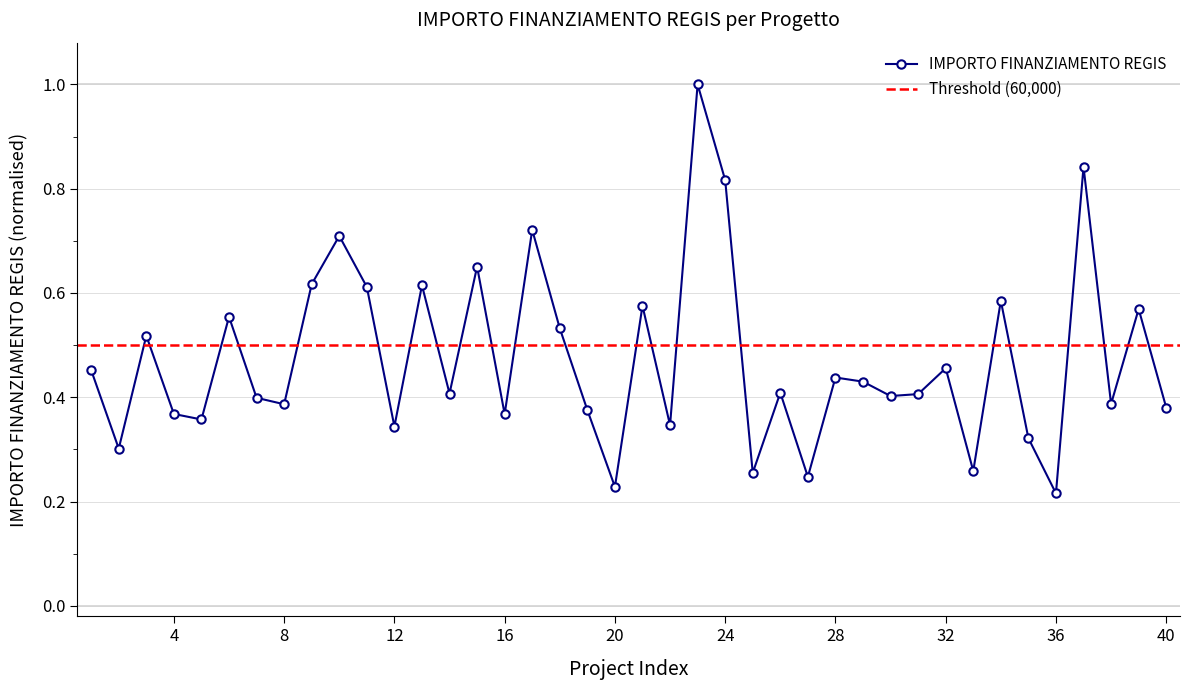

Reading left to right, what are all the values shown in this chart?

0.5	0.3	0.5	0.4	0.4	0.6	0.4	0.4	0.6	0.7	0.6	0.3	0.6	0.4	0.7	0.4	0.7	0.5	0.4	0.2	0.6	0.3	1.0	0.8	0.3	0.4	0.2	0.4	0.4	0.4	0.4	0.5	0.3	0.6	0.3	0.2	0.8	0.4	0.6	0.4